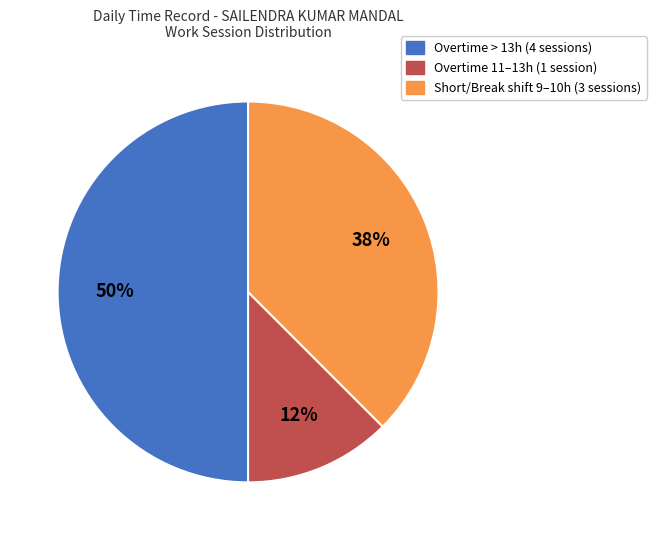

How many slices are in this pie chart?

3